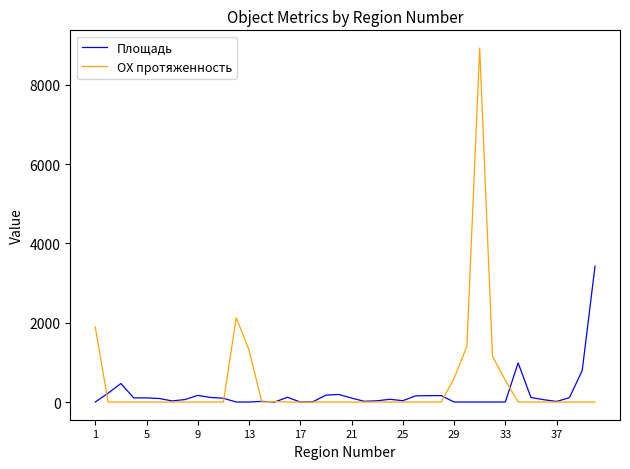

Which series has the largest range (max minus min)?

ОХ протяженность